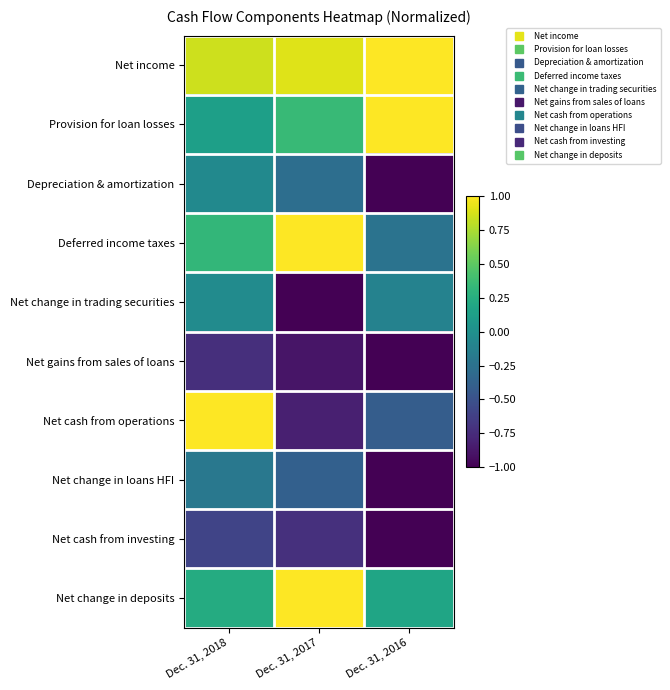

Reading left to right, what are all the values shown in this chart?

Net income: Dec. 31, 2018=0.8	Dec. 31, 2017=0.9	Dec. 31, 2016=1.0
Provision for loan losses: Dec. 31, 2018=0.1	Dec. 31, 2017=0.4	Dec. 31, 2016=1.0
Depreciation & amortization: Dec. 31, 2018=-0.0	Dec. 31, 2017=-0.3	Dec. 31, 2016=-1.0
Deferred income taxes: Dec. 31, 2018=0.3	Dec. 31, 2017=1.0	Dec. 31, 2016=-0.2
Net change in trading securities: Dec. 31, 2018=-0.0	Dec. 31, 2017=-1.0	Dec. 31, 2016=-0.1
Net gains from sales of loans: Dec. 31, 2018=-0.7	Dec. 31, 2017=-0.9	Dec. 31, 2016=-1.0
Net cash from operations: Dec. 31, 2018=1.0	Dec. 31, 2017=-0.8	Dec. 31, 2016=-0.4
Net change in loans HFI: Dec. 31, 2018=-0.2	Dec. 31, 2017=-0.4	Dec. 31, 2016=-1.0
Net cash from investing: Dec. 31, 2018=-0.6	Dec. 31, 2017=-0.7	Dec. 31, 2016=-1.0
Net change in deposits: Dec. 31, 2018=0.2	Dec. 31, 2017=1.0	Dec. 31, 2016=0.2